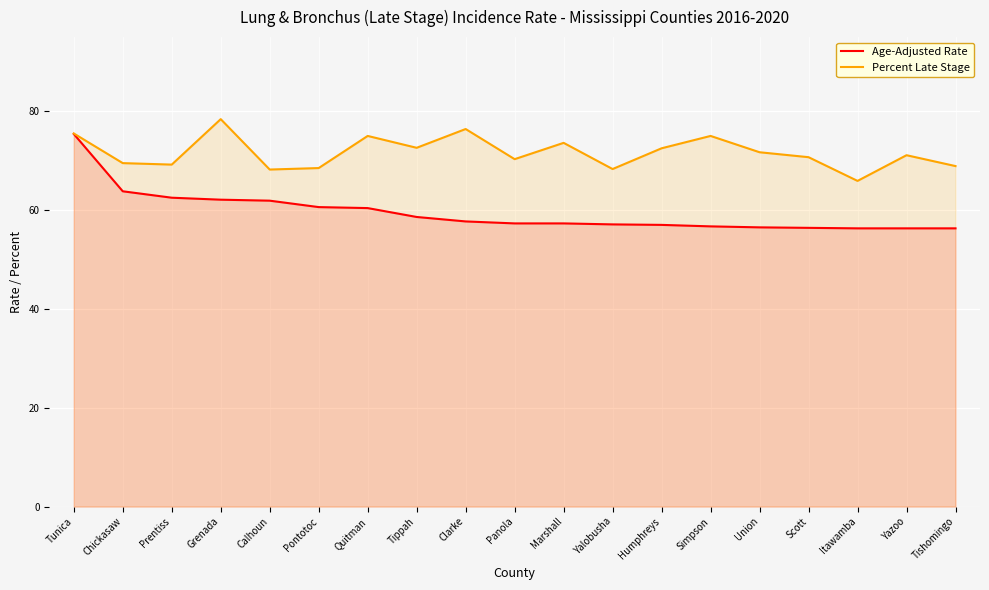

Rank the series by their maximum value, from lowest to highest.

Age-Adjusted Rate, Percent Late Stage